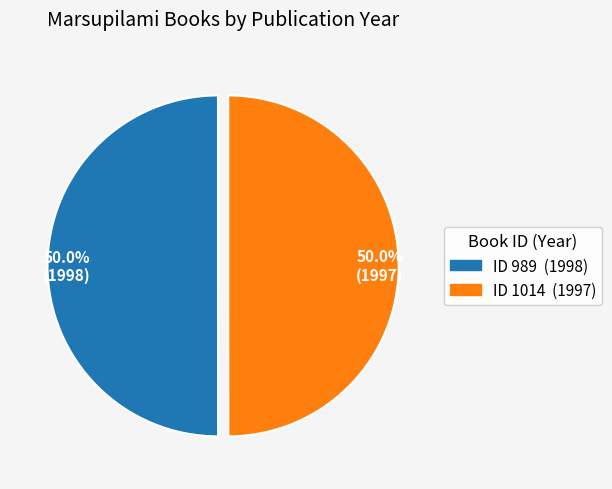

Approximately how many times larger is the value at ID 1014 (1997) compared to ID 989 (1998)?

1.0